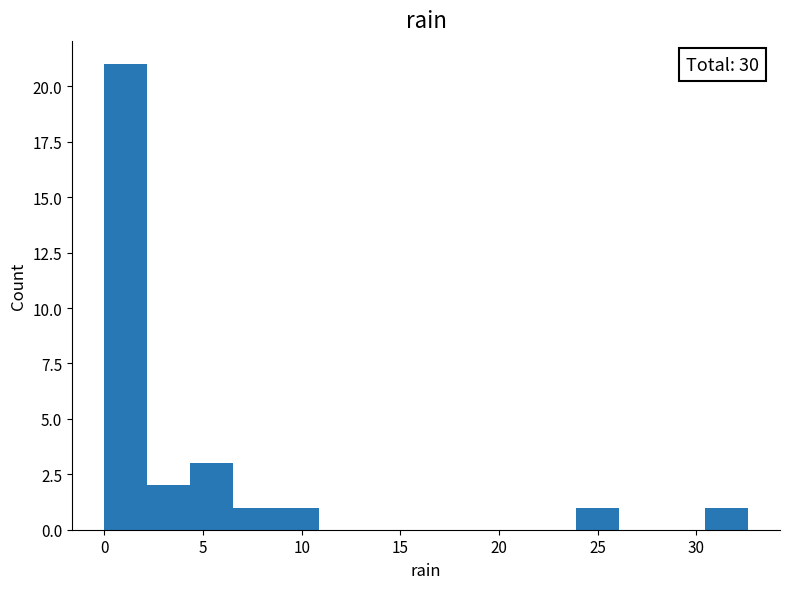

Which range on the x-axis has the tallest bar?

0.0 to 2.0